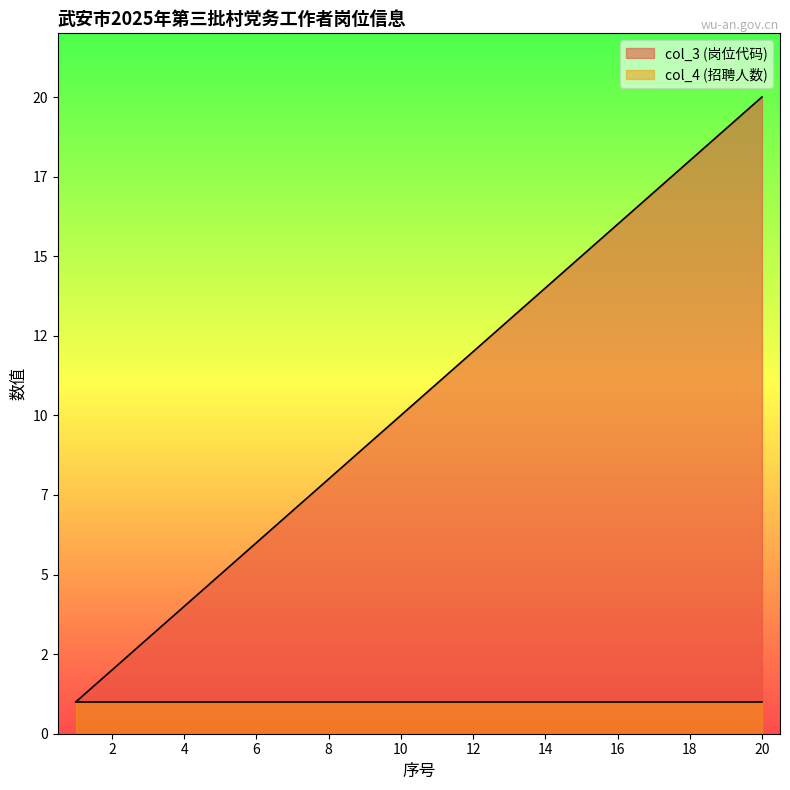

Reading left to right, what are all the values shown in this chart?

1	2	3	4	5	6	7	8	9	10	11	12	13	14	15	16	17	18	19	20